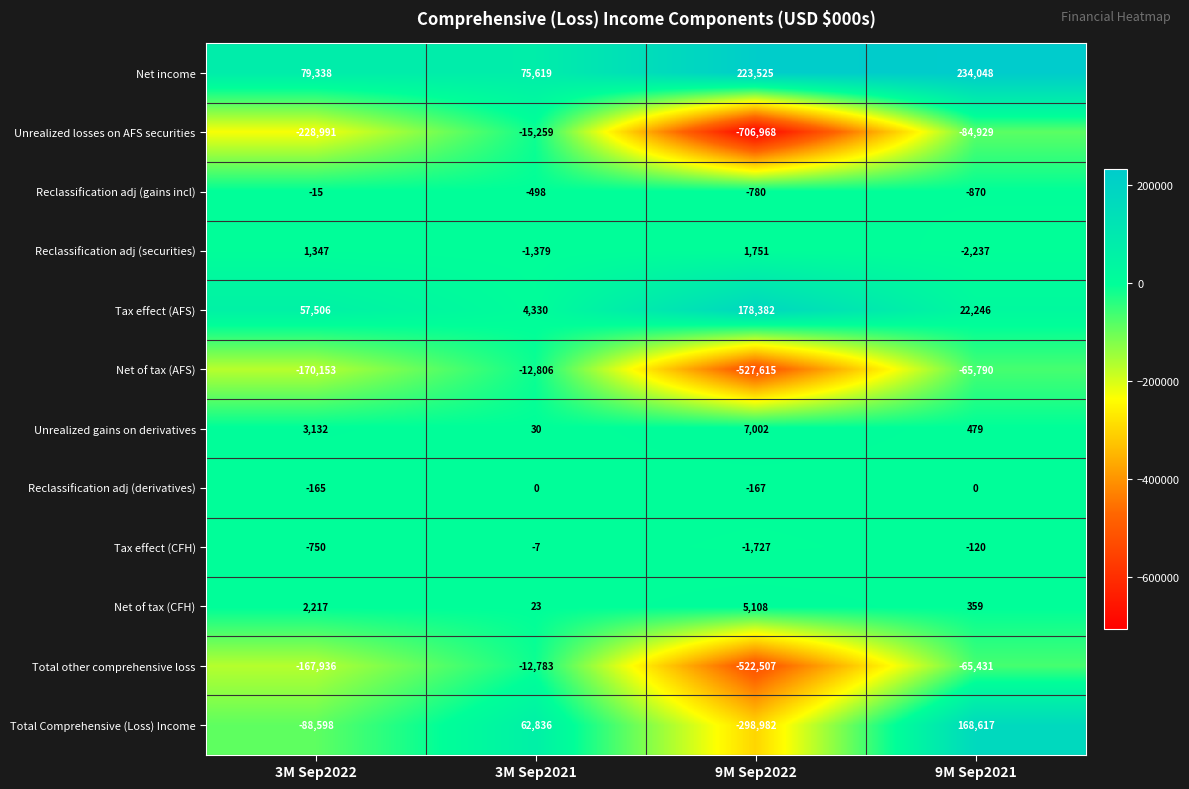

The Net of tax (AFS) series shows -170153 at 3M Sep2022. True or false?

True